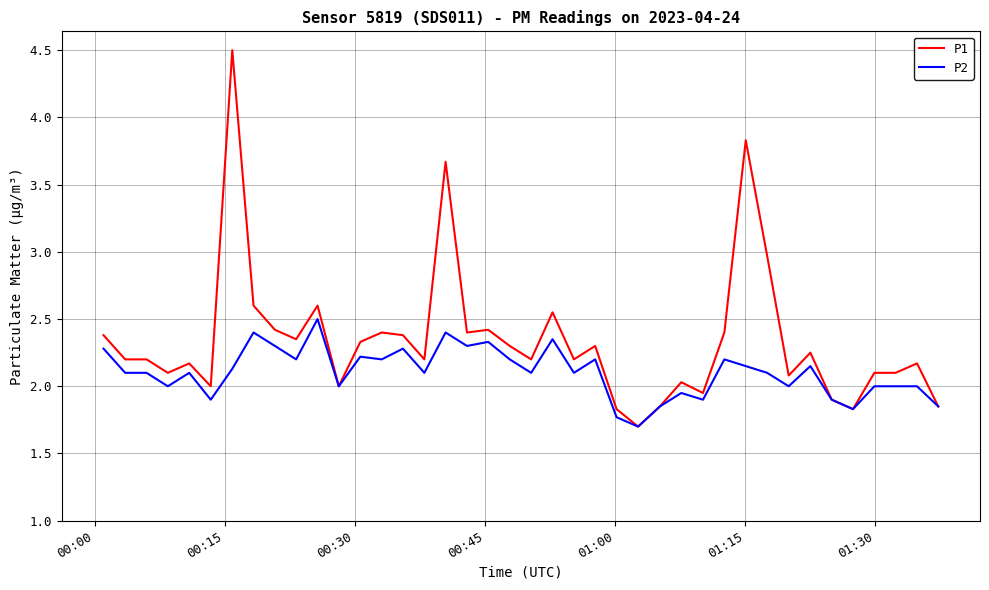

Which series has the largest range (max minus min)?

P1